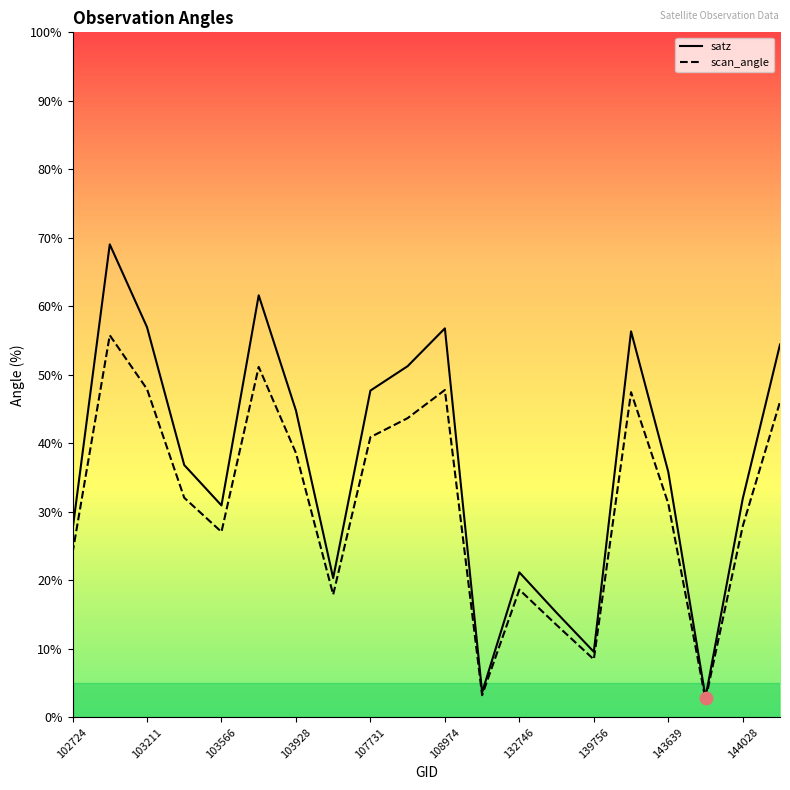

Which series reaches the minimum Y coordinate?

scan_angle